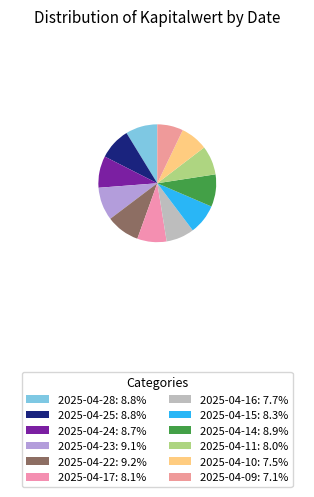

To the nearest percent, what is the average slice percentage?

8%